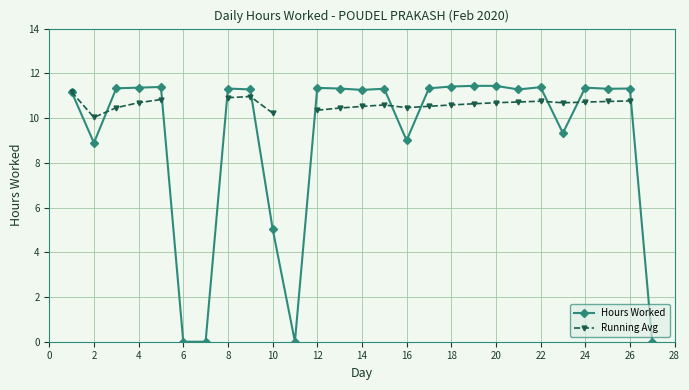

Which series has the widest spread of values?

Hours Worked